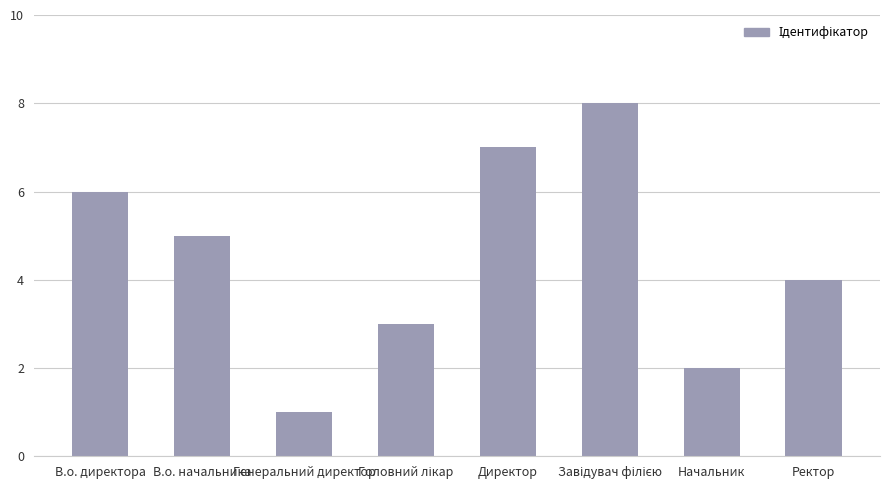

Is it true that the value at В.о. начальника is 5?

True